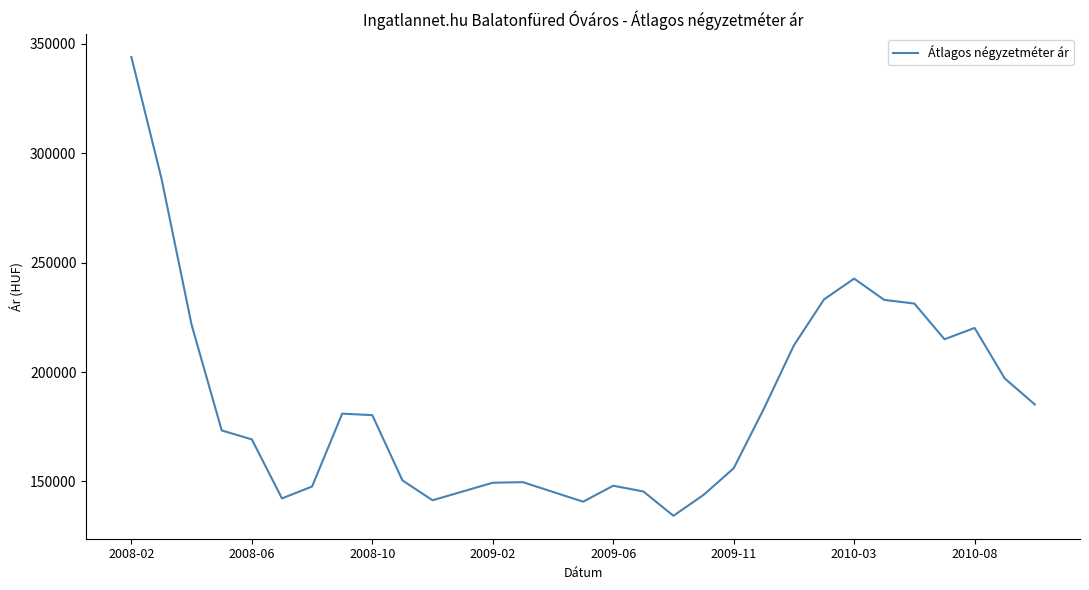

What is the greatest value displayed?

343953